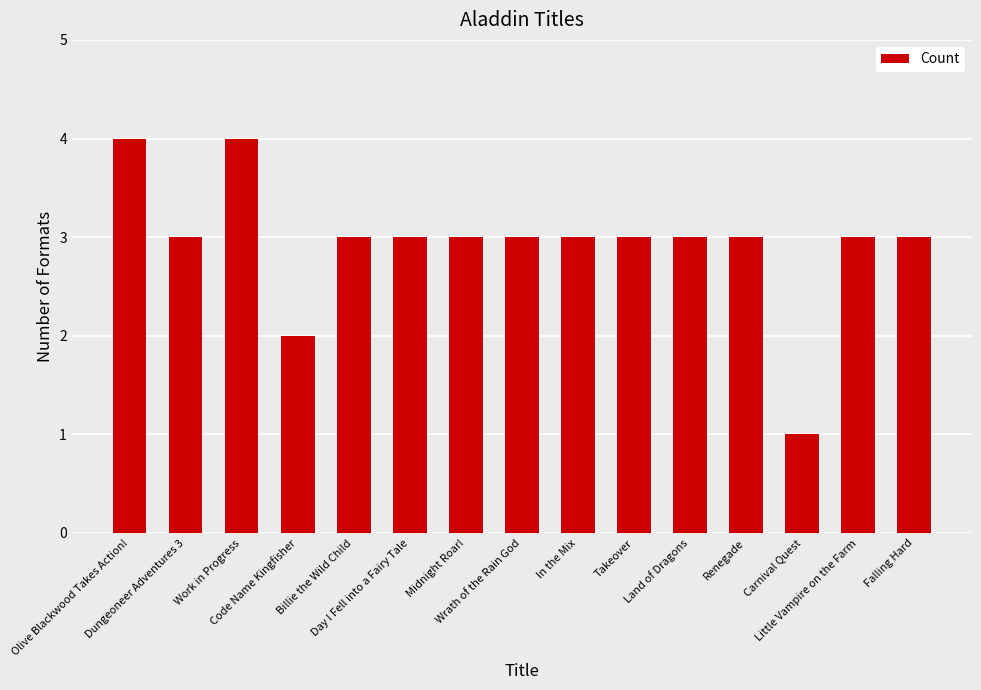

Where is the data nearest to the value 2?

Code Name Kingfisher